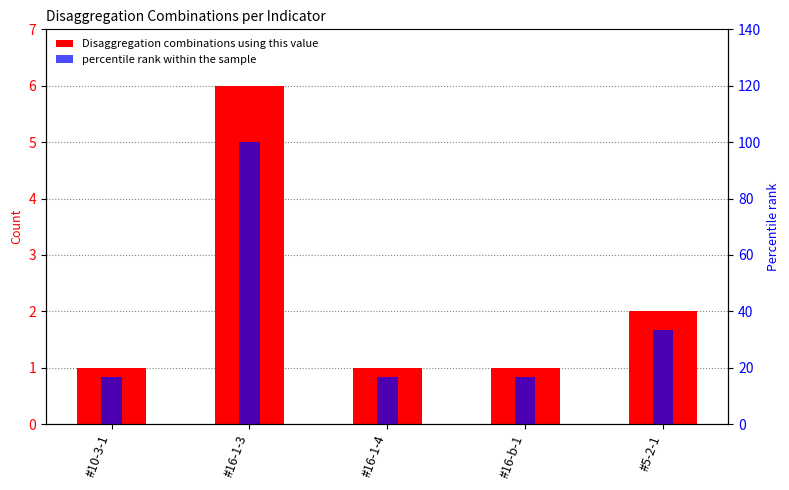

Does the chart contain stacked bars?

No